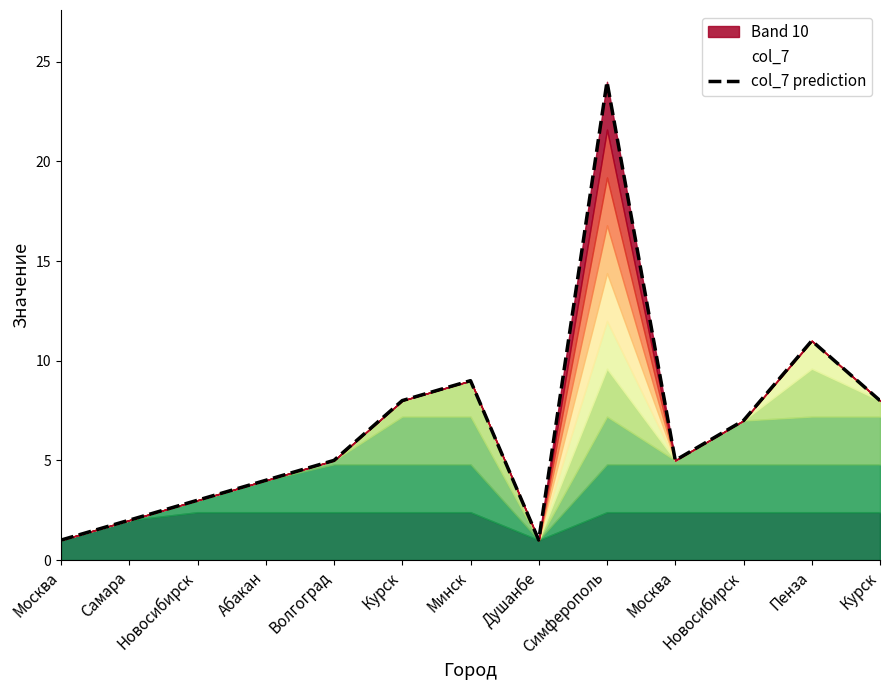

True or false: the data shows 4 at Абакан.

True